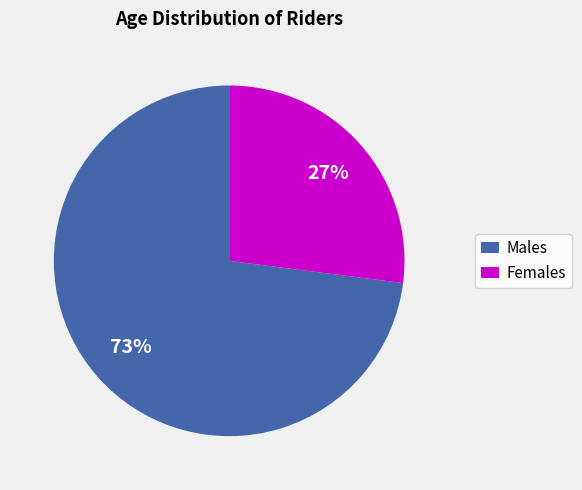

Do Males and Females together represent more than half of the pie?

Yes